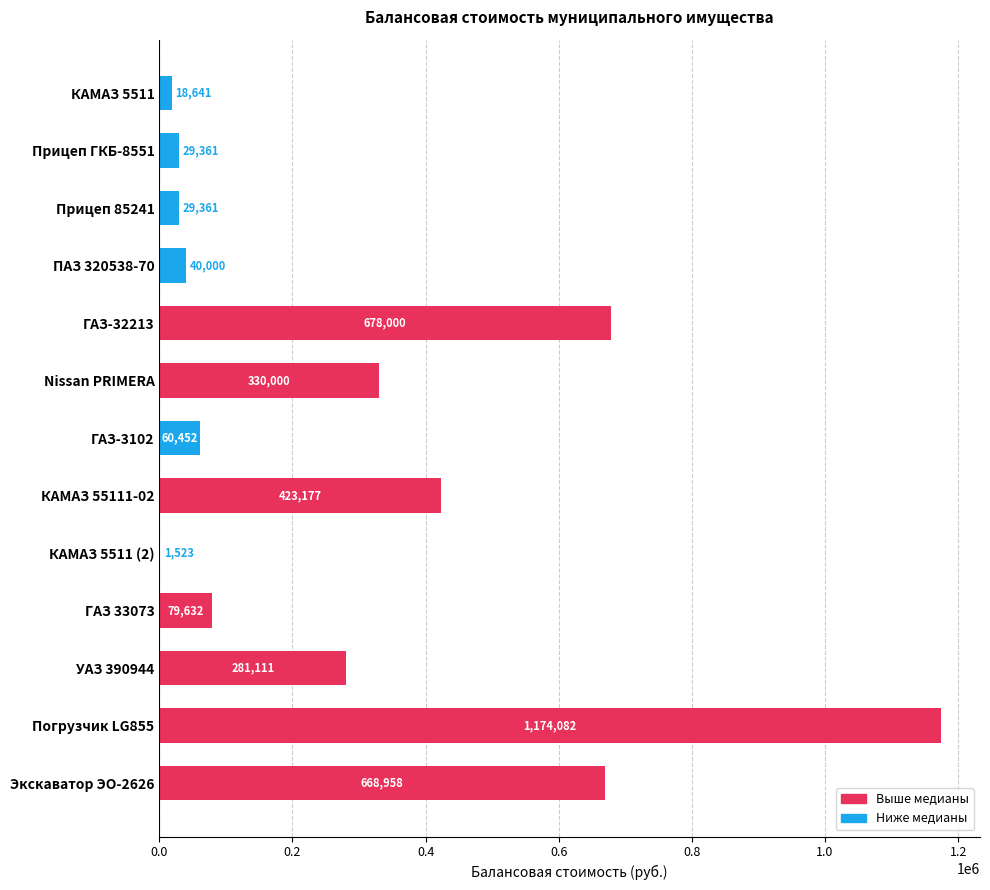

Count the number of categories in the chart.

13